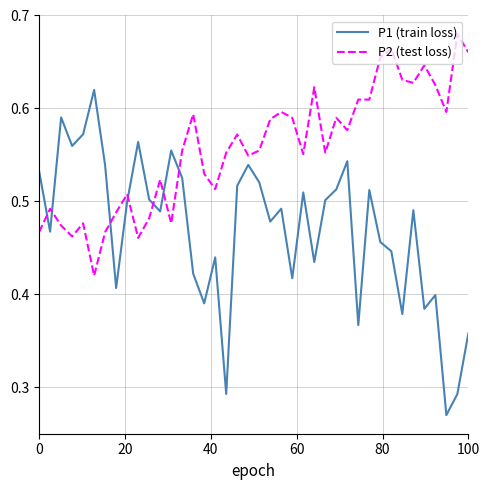

How many times do P1 (train loss) and P2 (test loss) cross each other?

7